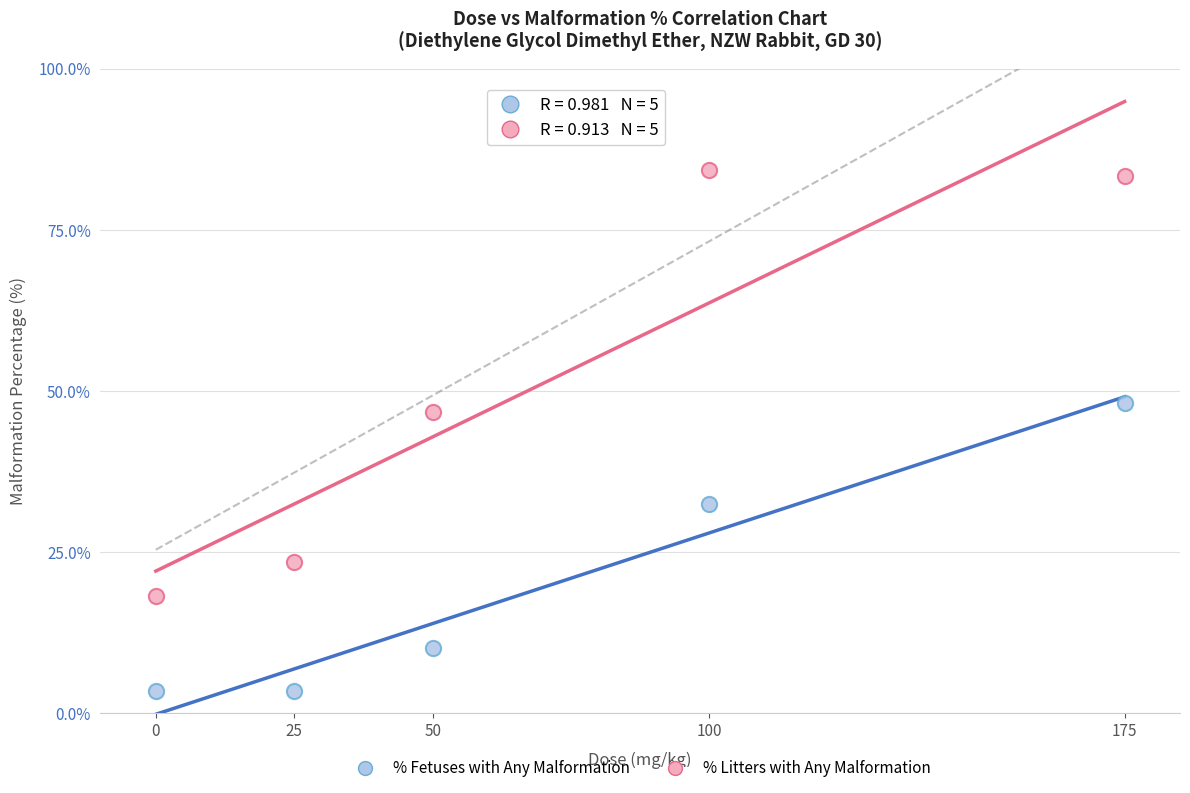

Which series has the widest spread of Y values?

% Litters with Any Malformation